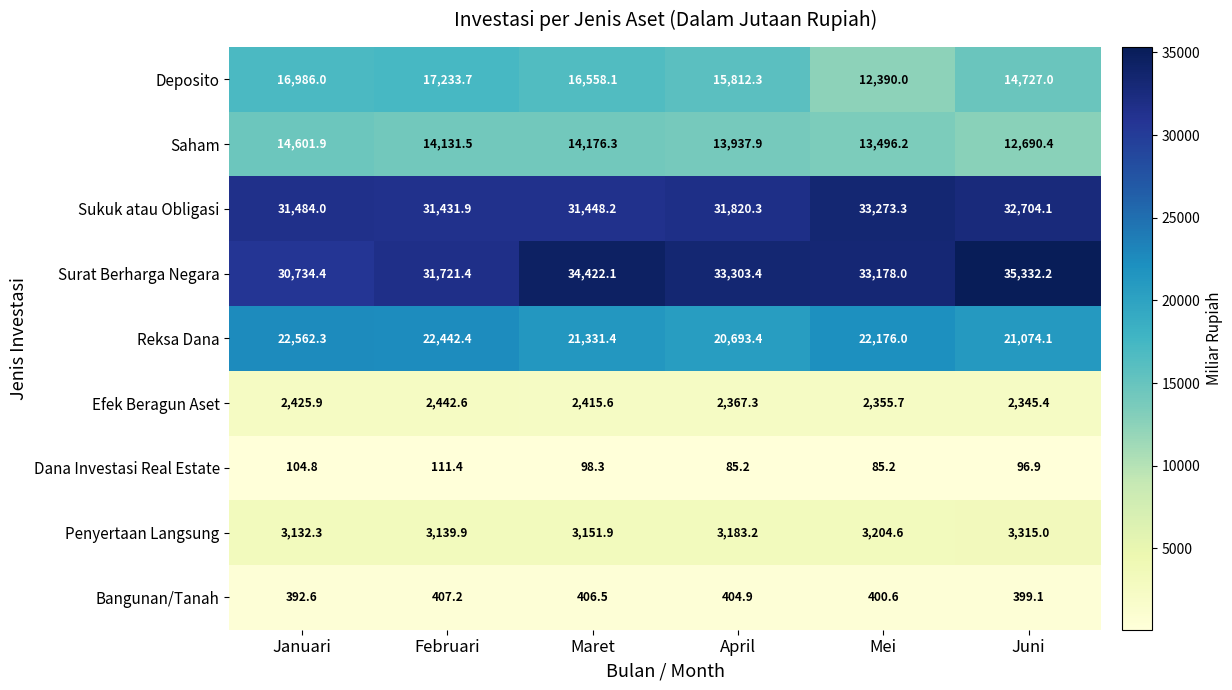

Rank the series at Januari from highest to lowest value.

Sukuk atau Obligasi, Surat Berharga Negara, Reksa Dana, Deposito, Saham, Penyertaan Langsung, Efek Beragun Aset, Bangunan/Tanah, Dana Investasi Real Estate